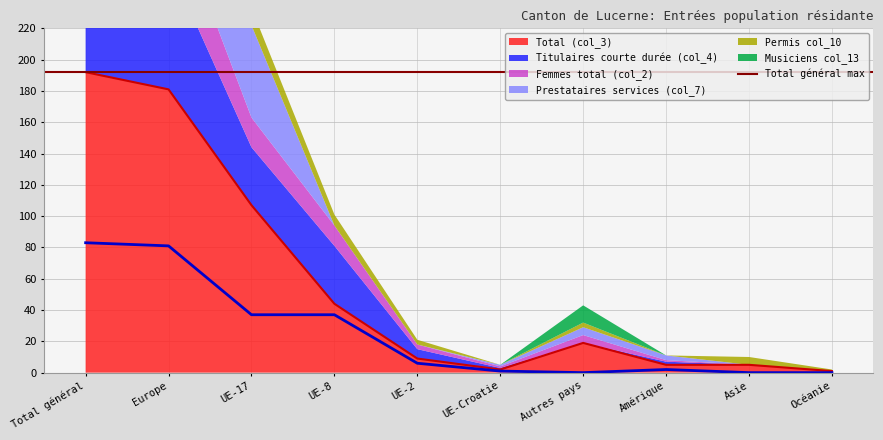

Where is the first local maximum for Femmes total (col_2)?

Autres pays